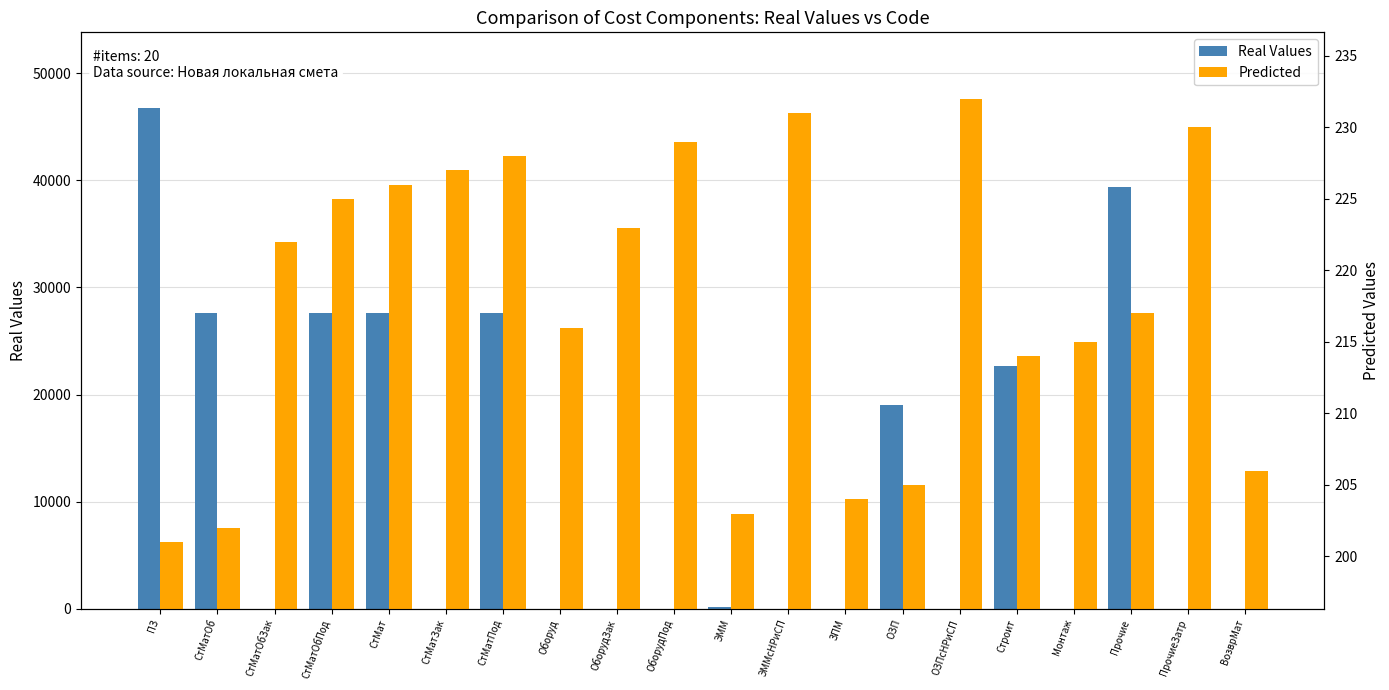

Rank the categories by Predicted value from lowest to highest.

ПЗ, СтМатОб, ЭММ, ЗПМ, ОЗП, ВозврМат, Строит, Монтаж, Оборуд, Прочие, СтМатОбЗак, ОборудЗак, СтМатОбПод, СтМат, СтМатЗак, СтМатПод, ОборудПод, ПрочиеЗатр, ЭММсНРиСП, ОЗПсНРиСП